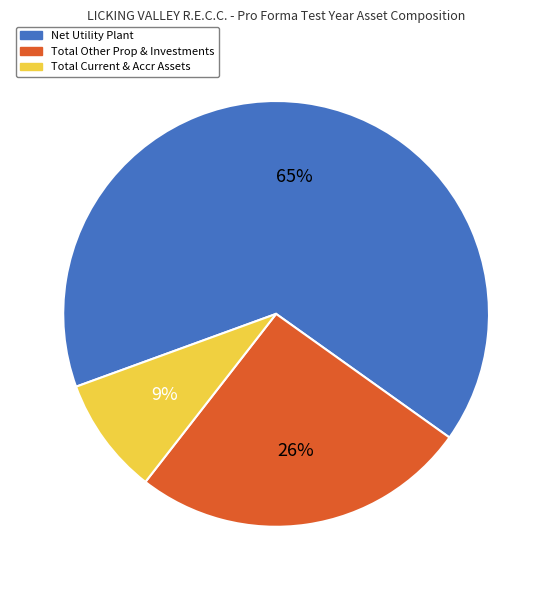

Which category has the biggest portion of the pie?

Net Utility Plant